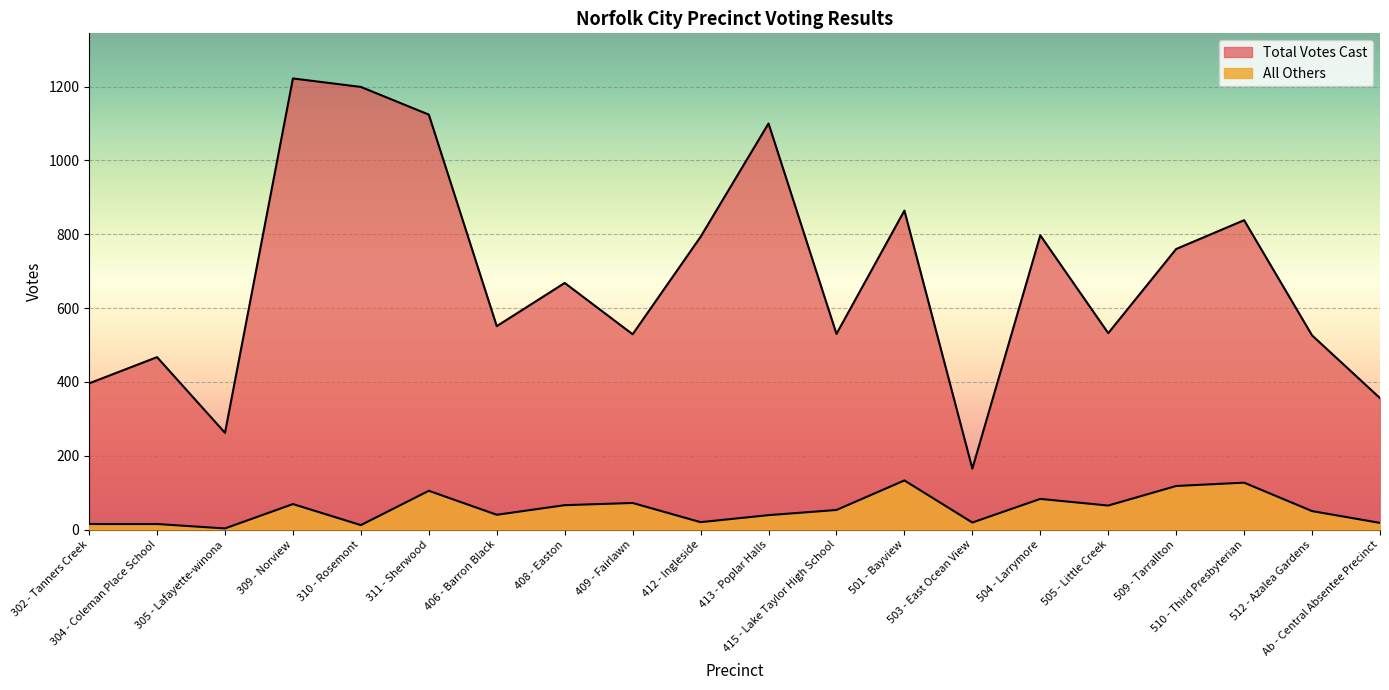

At which category does All Others reach its first local peak?

309 - Norview